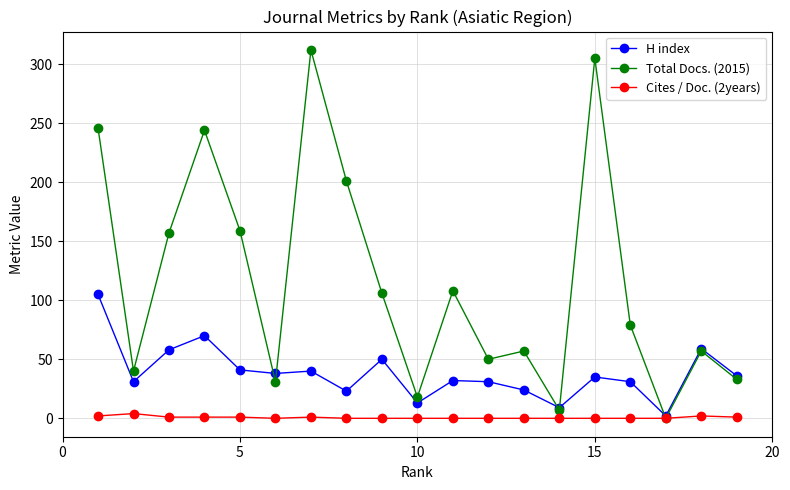

How many interior local valleys does the Total Docs. (2015) series have?

6